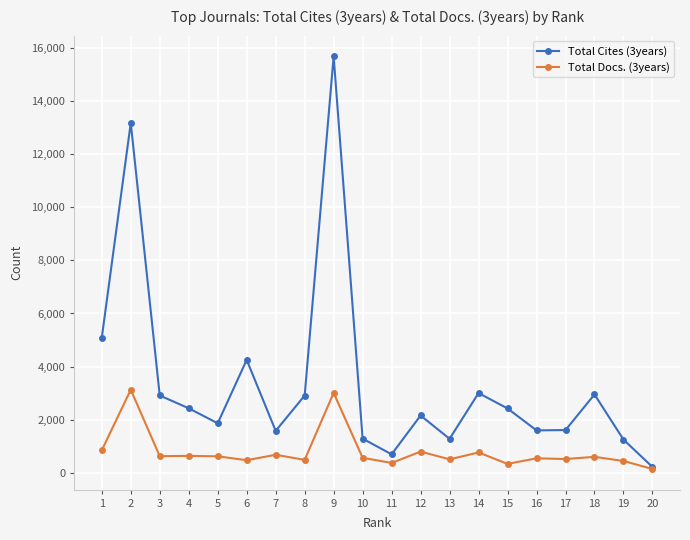

At which category does the chart reach its peak across all series?

9